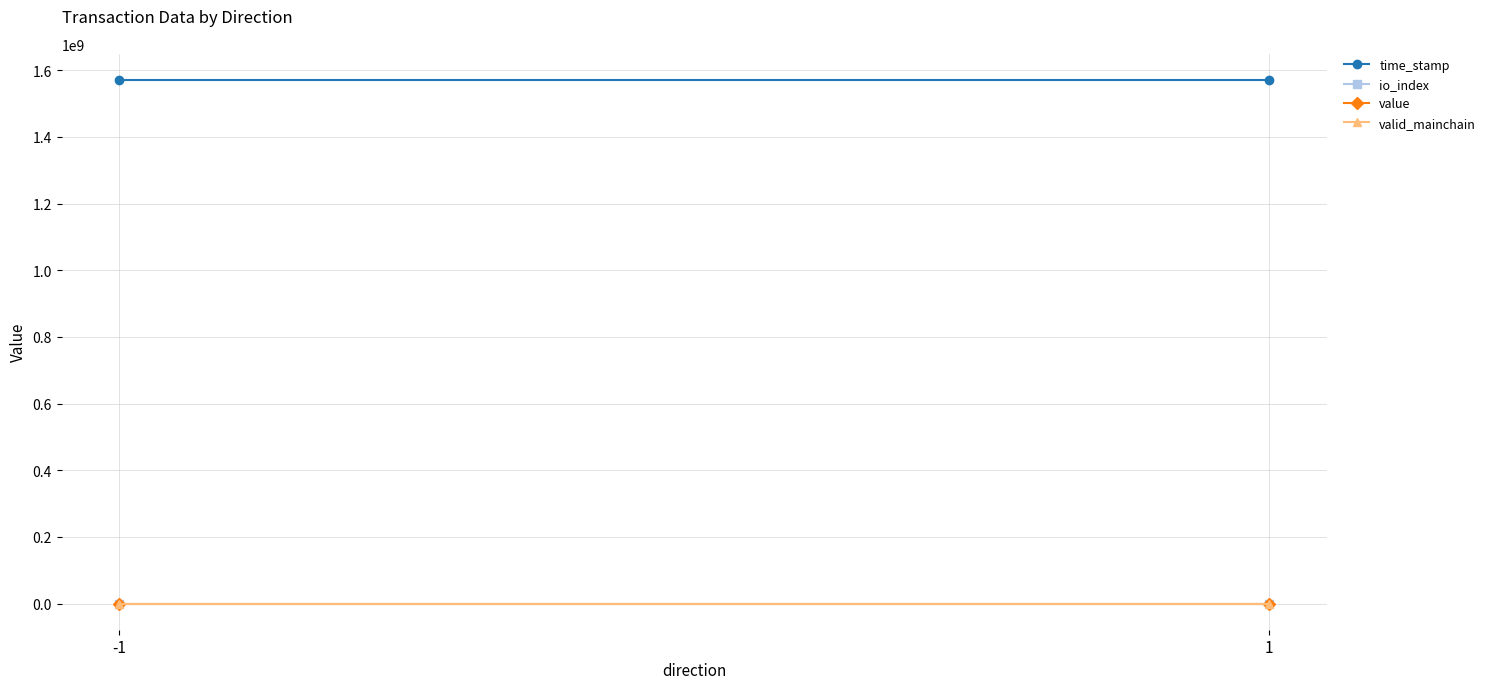

What is the total value across all series at -1?

1570653365.2